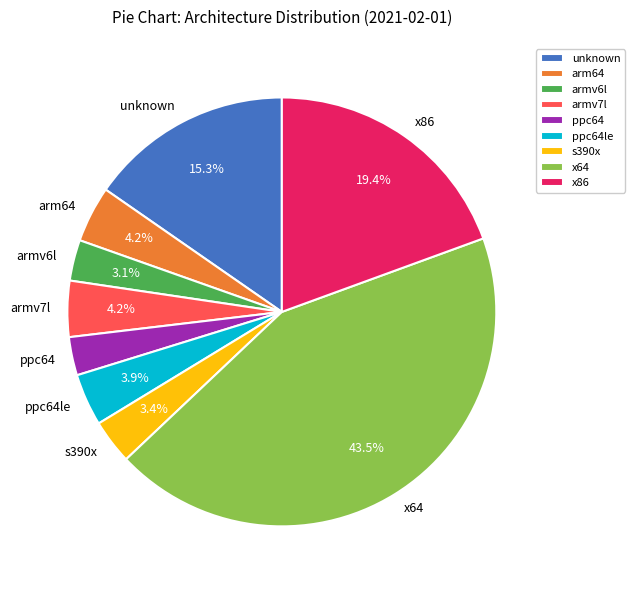

Which slice is the largest?

x64